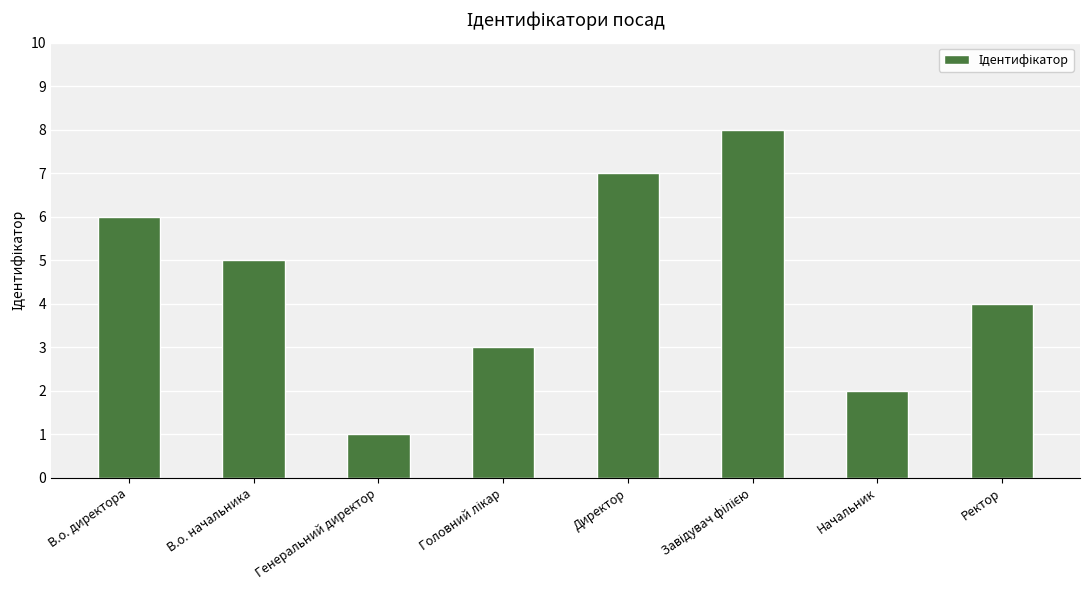

How many bars are there in total?

8